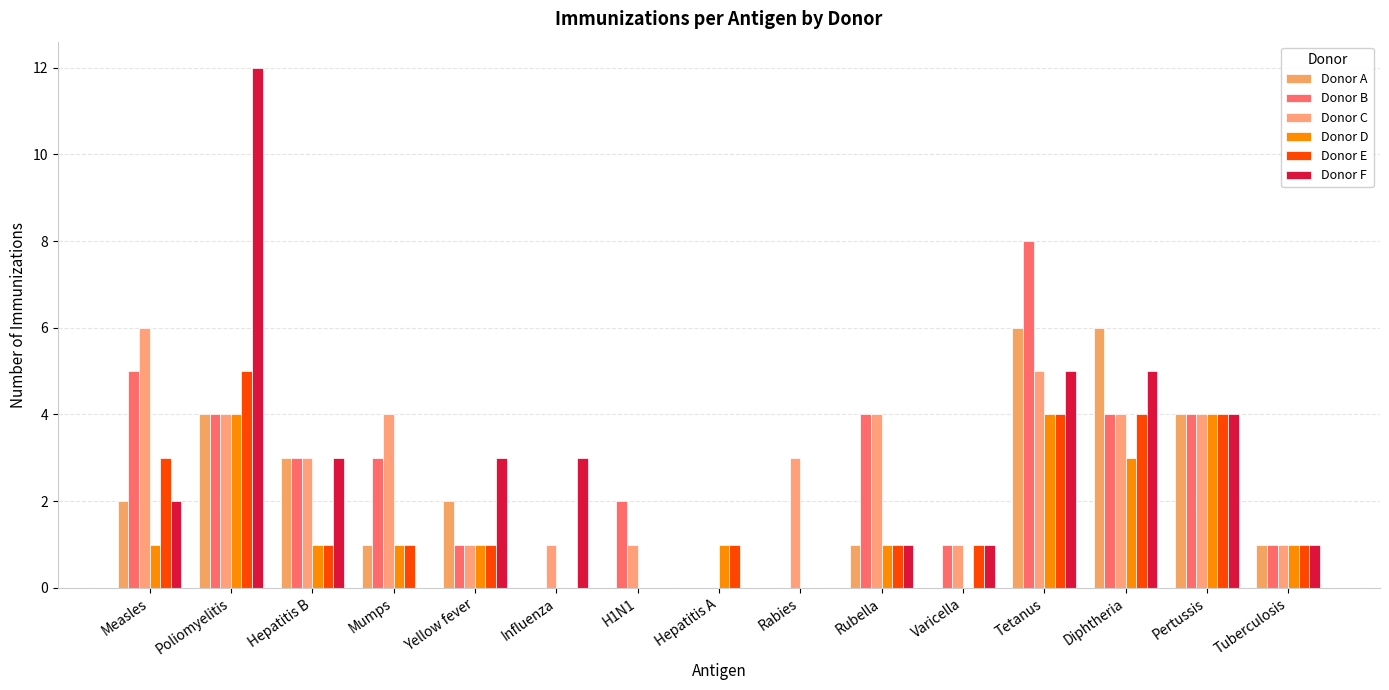

Which series has the largest total across all categories?

Donor C